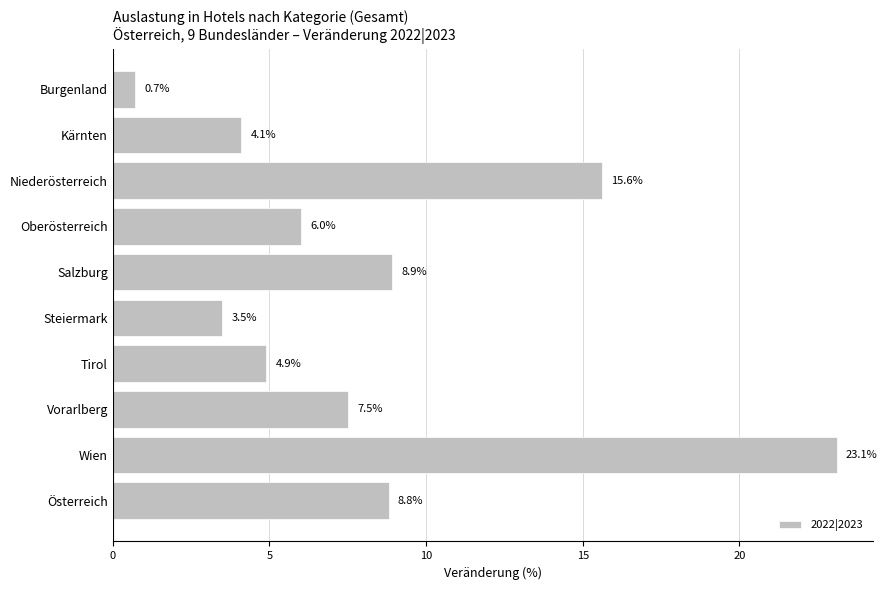

Read the value at Oberösterreich.

6.0